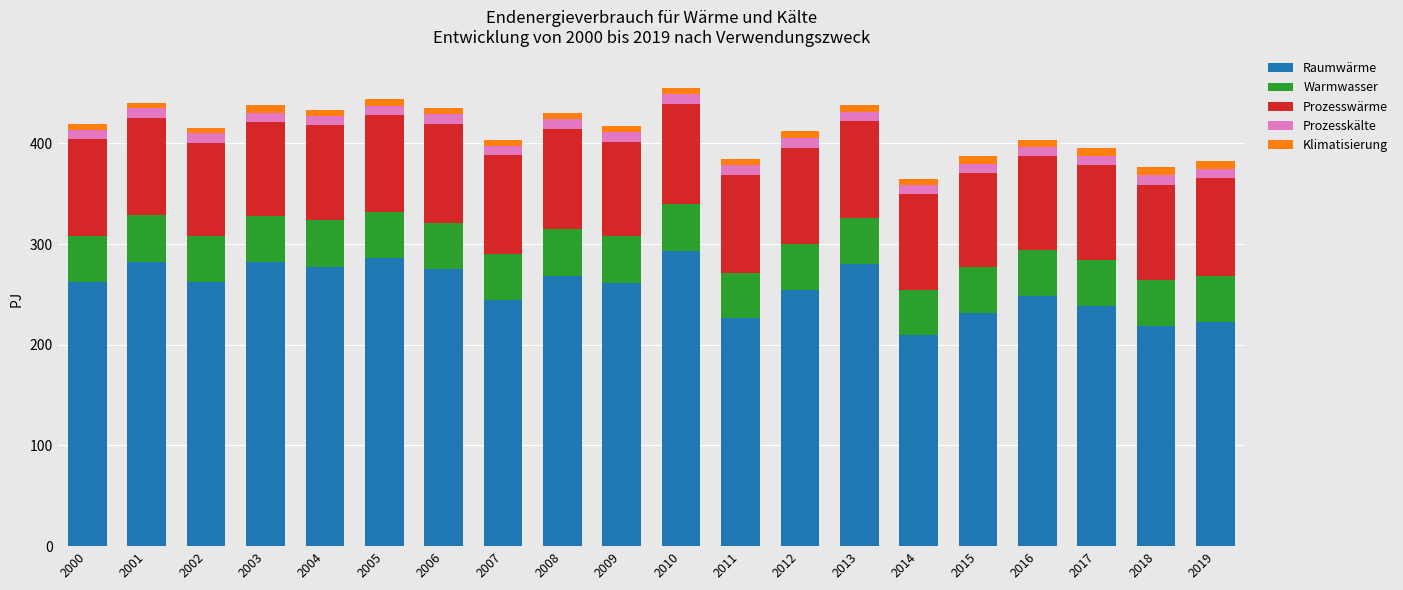

What is the difference between the maximum and minimum values in the Raumwärme series?

83.7